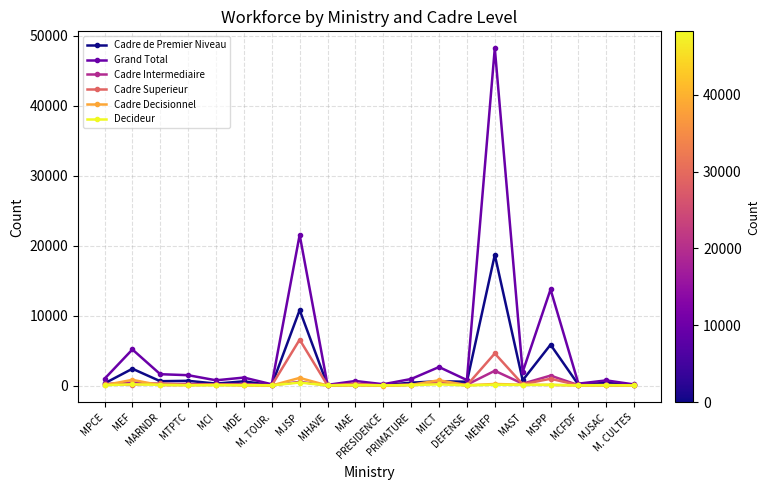

What is the highest value of the Cadre Decisionnel series?

1091